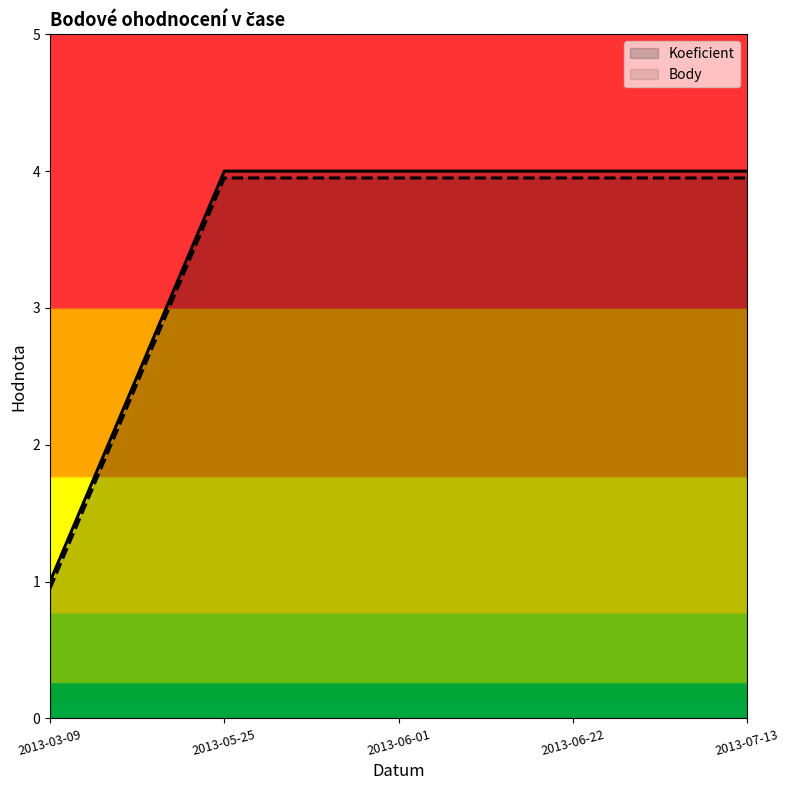

Rank the categories by Koeficient value from highest to lowest.

2013-05-25, 2013-06-01, 2013-06-22, 2013-07-13, 2013-03-09